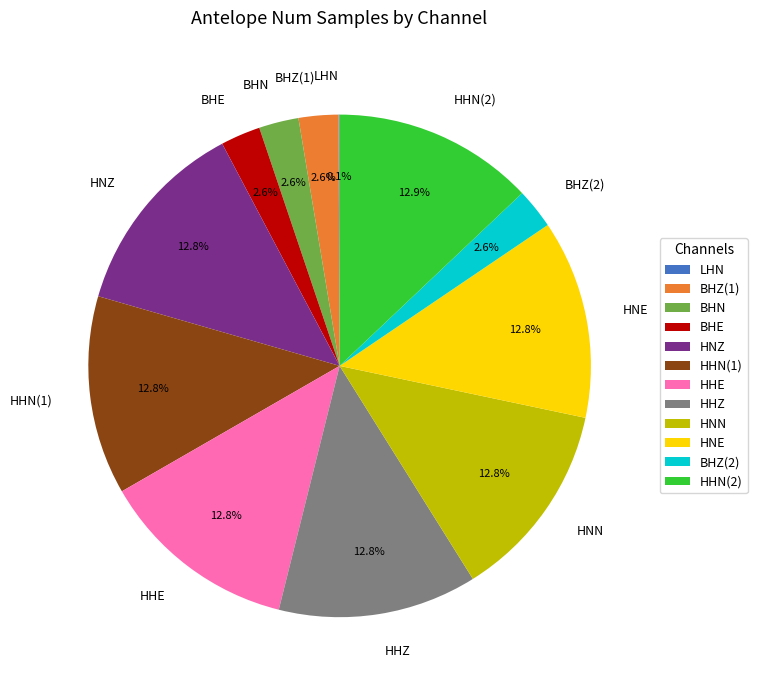

Is there any slice that represents more than half of the pie?

No